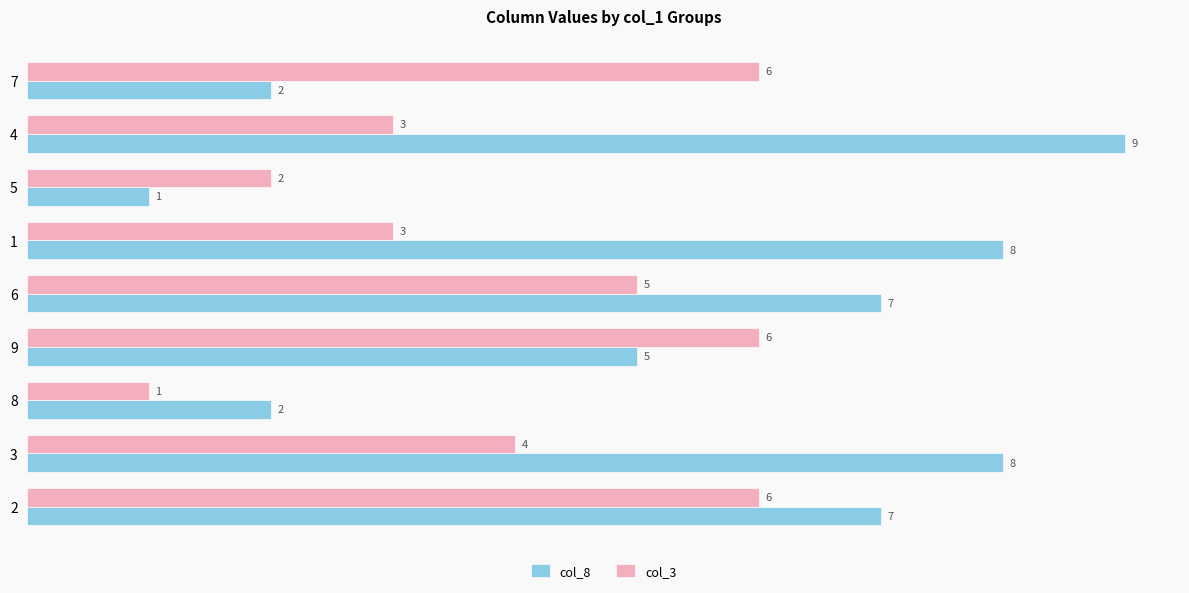

Which label corresponds to the largest value in the chart?

4